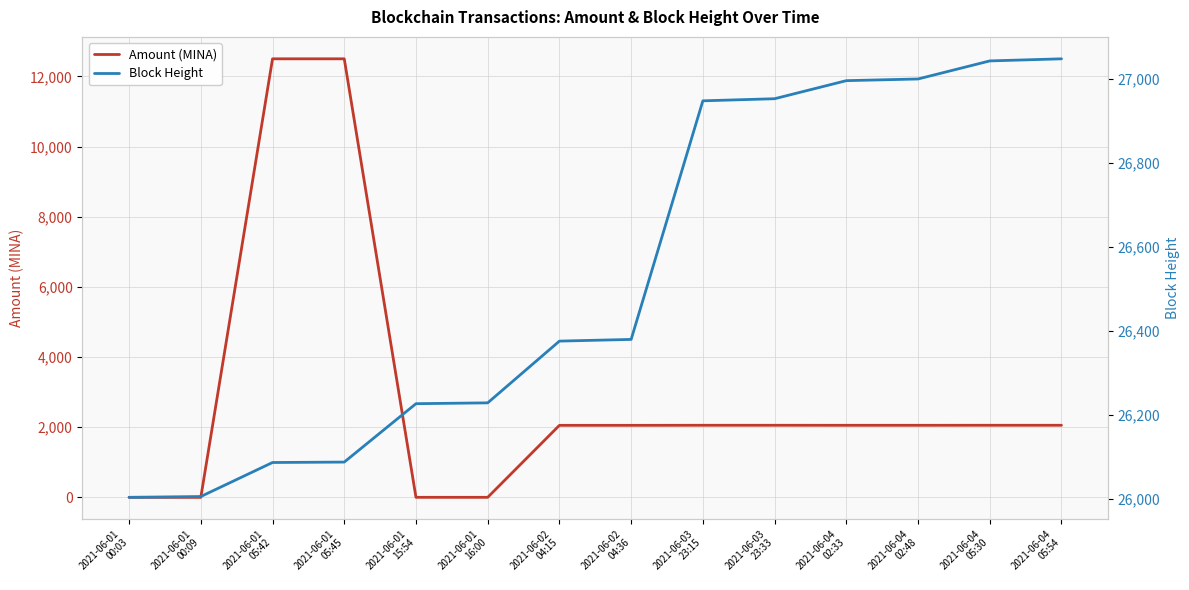

What is the minimum value for Amount (MINA)?

0.9